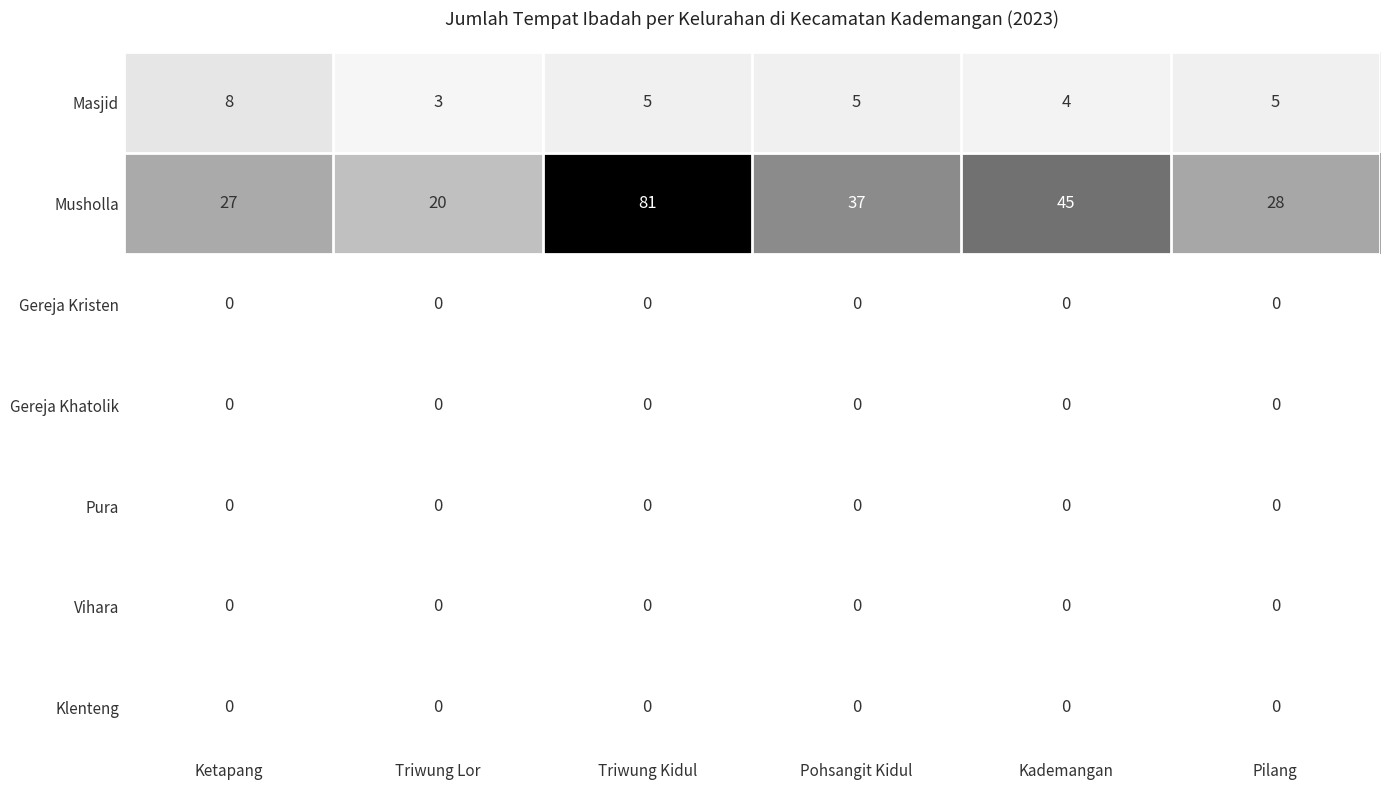

Is it true that Vihara equals 0 at Kademangan?

True